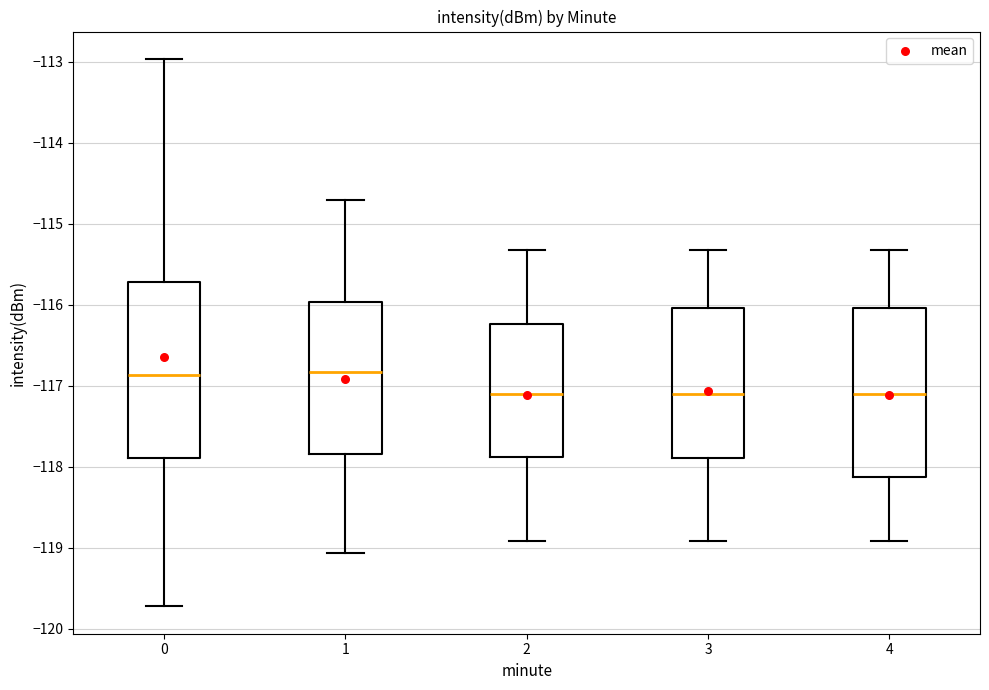

Reading left to right, transcribe this box plot: for each box, give where its median line is, the range the box spans, and where its two whiskers end, as read against the y-axis. The values are not printed on the chart, so give them approximately, as read against the axis.

0: median -116.9, box -117.9 to -115.7, whiskers -119.7 to -113.0
1: median -116.8, box -117.8 to -116.0, whiskers -119.1 to -114.7
2: median -117.1, box -117.9 to -116.2, whiskers -118.9 to -115.3
3: median -117.1, box -117.9 to -116.0, whiskers -118.9 to -115.3
4: median -117.1, box -118.1 to -116.0, whiskers -118.9 to -115.3